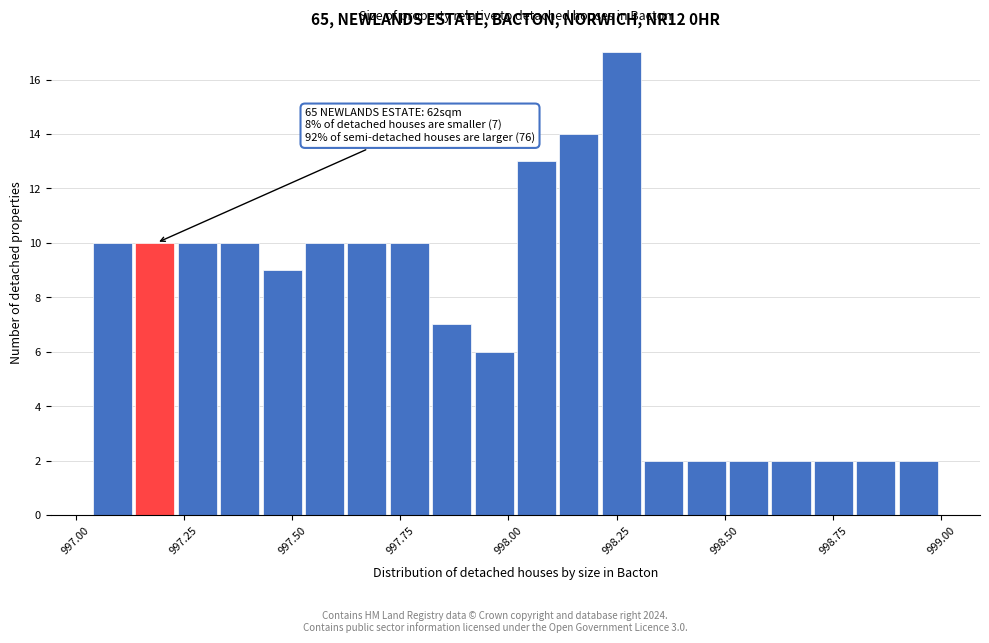

Read against the x-axis, roughly where is the centre of the tallest bar?

998.25